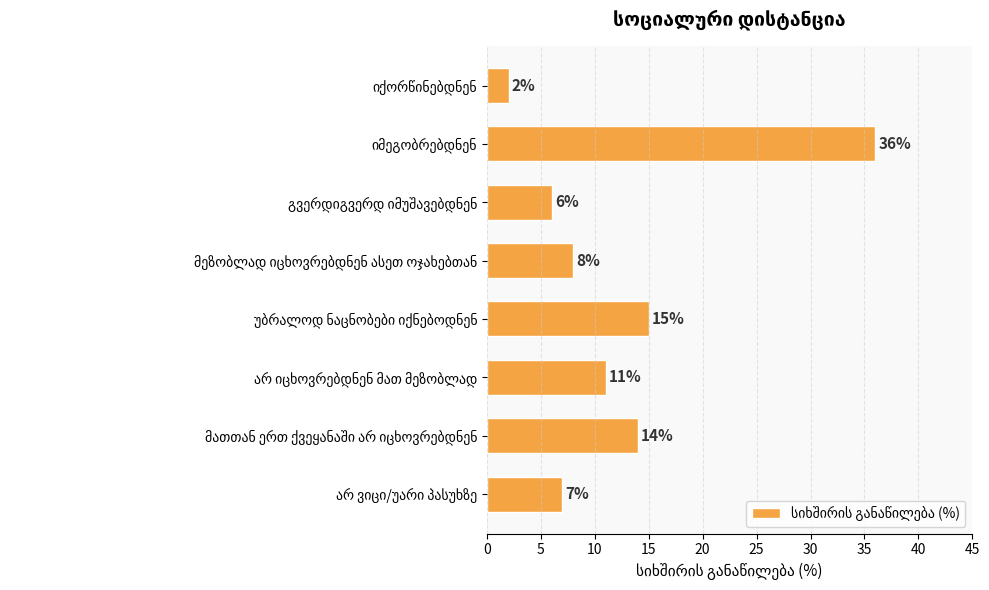

What is the difference between the maximum and minimum values?

34